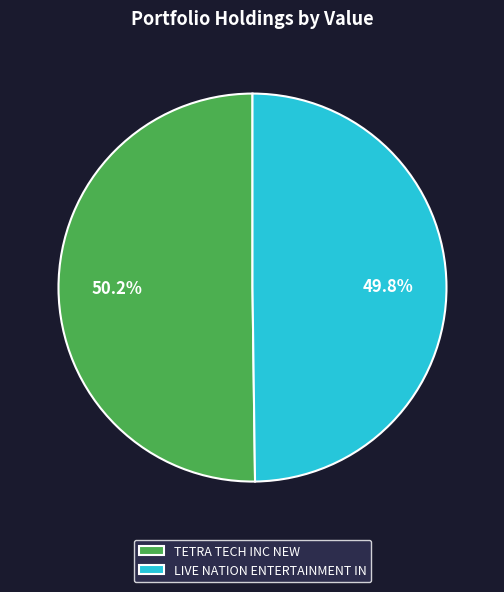

How much of the chart is everything except TETRA TECH INC NEW?

49.8%